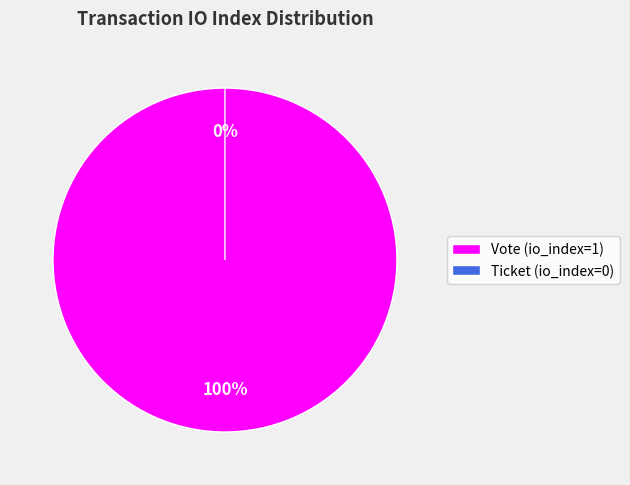

What is the smallest slice in the pie chart?

Ticket (io_index=0)